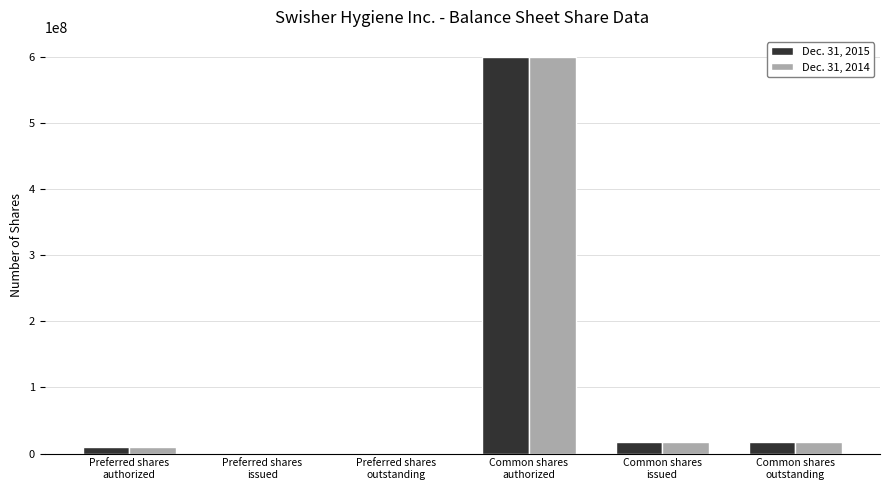

Where does the Dec. 31, 2014 series first go above 17612278?

Common shares
authorized